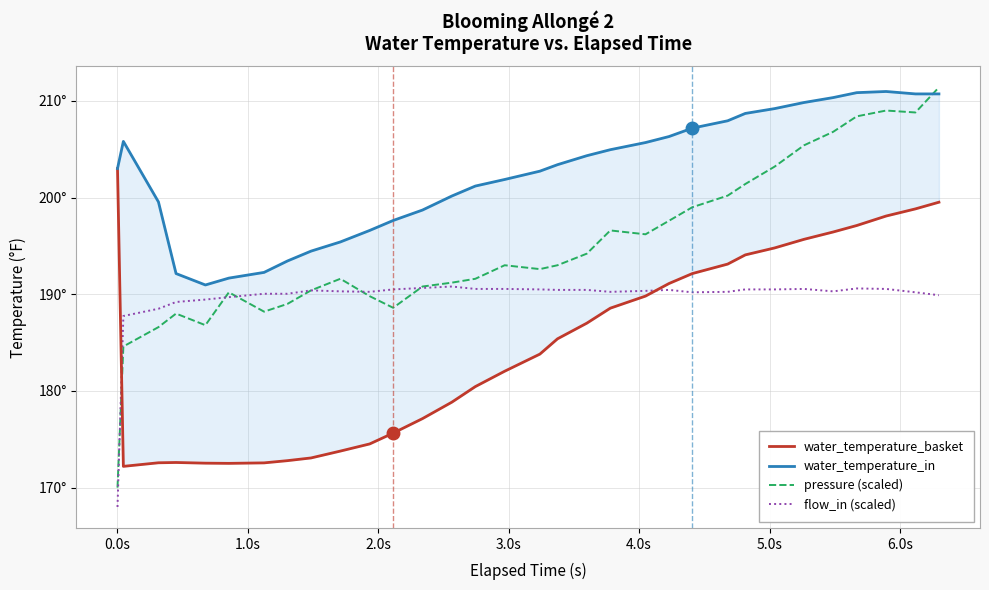

True or false: water_temperature_in and water_temperature_basket cross at least once.

False